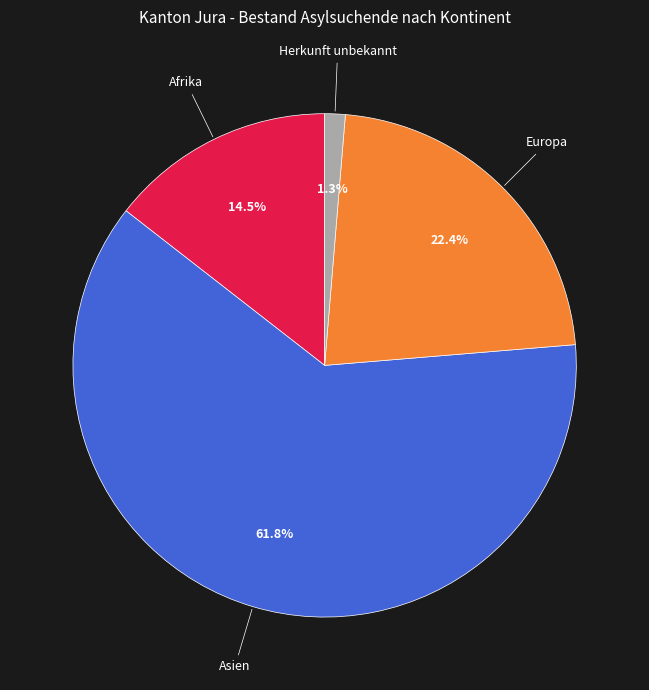

How many segments does this pie chart have?

4